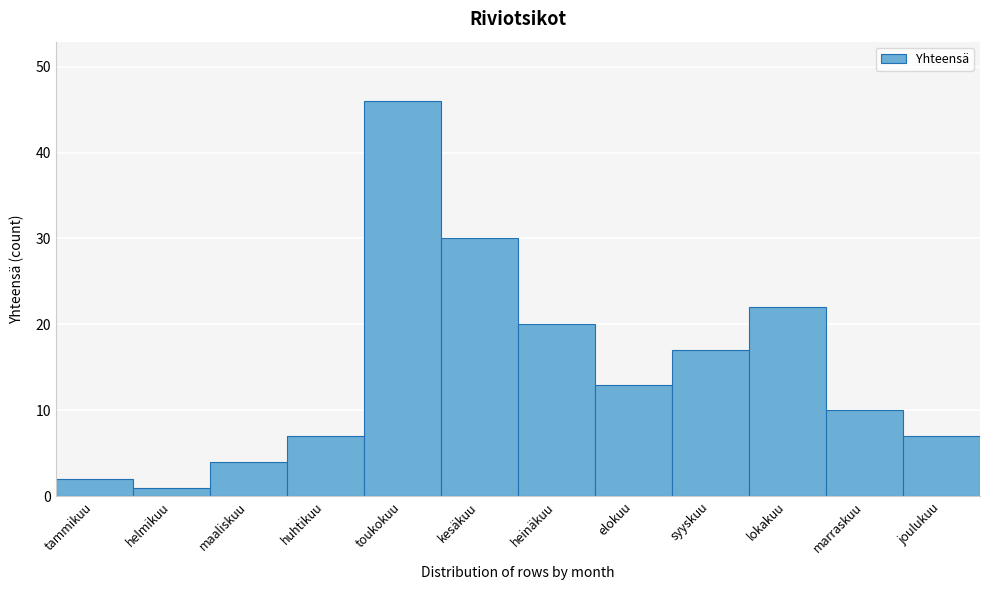

Reading left to right, extract all data points from this chart.

tammikuu=2	helmikuu=1	maaliskuu=4	huhtikuu=7	toukokuu=46	kesäkuu=30	heinäkuu=20	elokuu=13	syyskuu=17	lokakuu=22	marraskuu=10	joulukuu=7